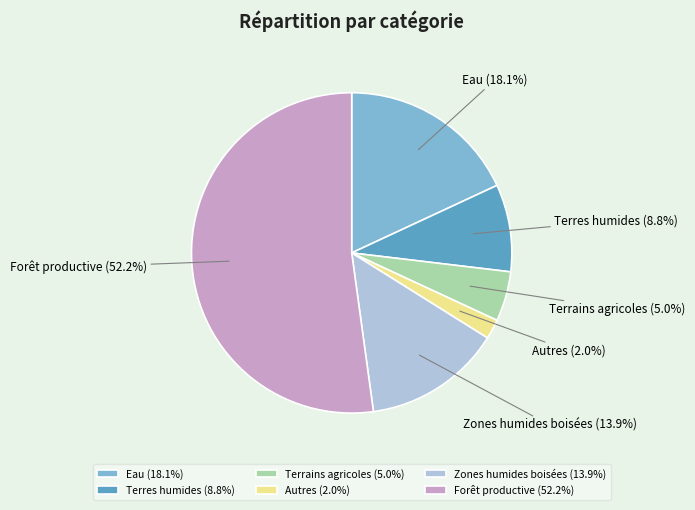

What is the majority slice?

Forêt productive